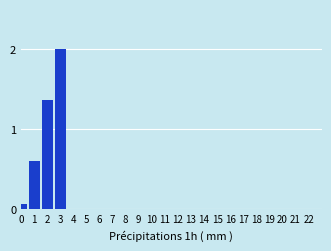

The value at 22 is 0.0. True or false?

True